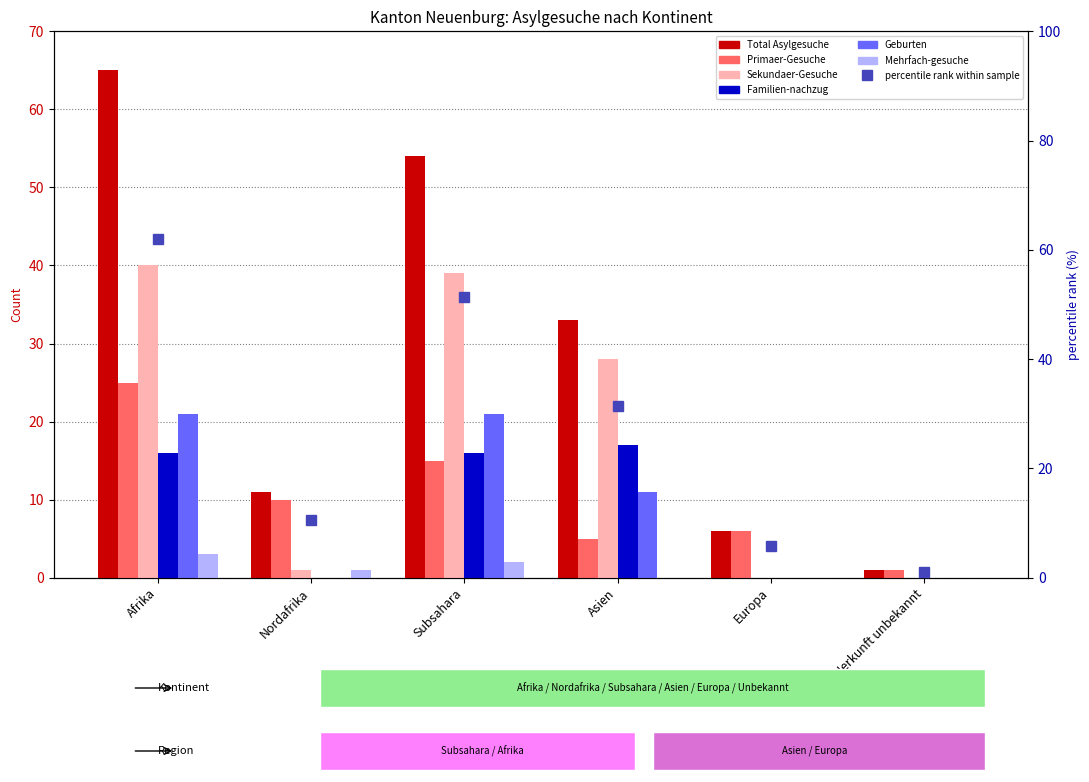

What is the label of the 4th bar from the left?

Asien